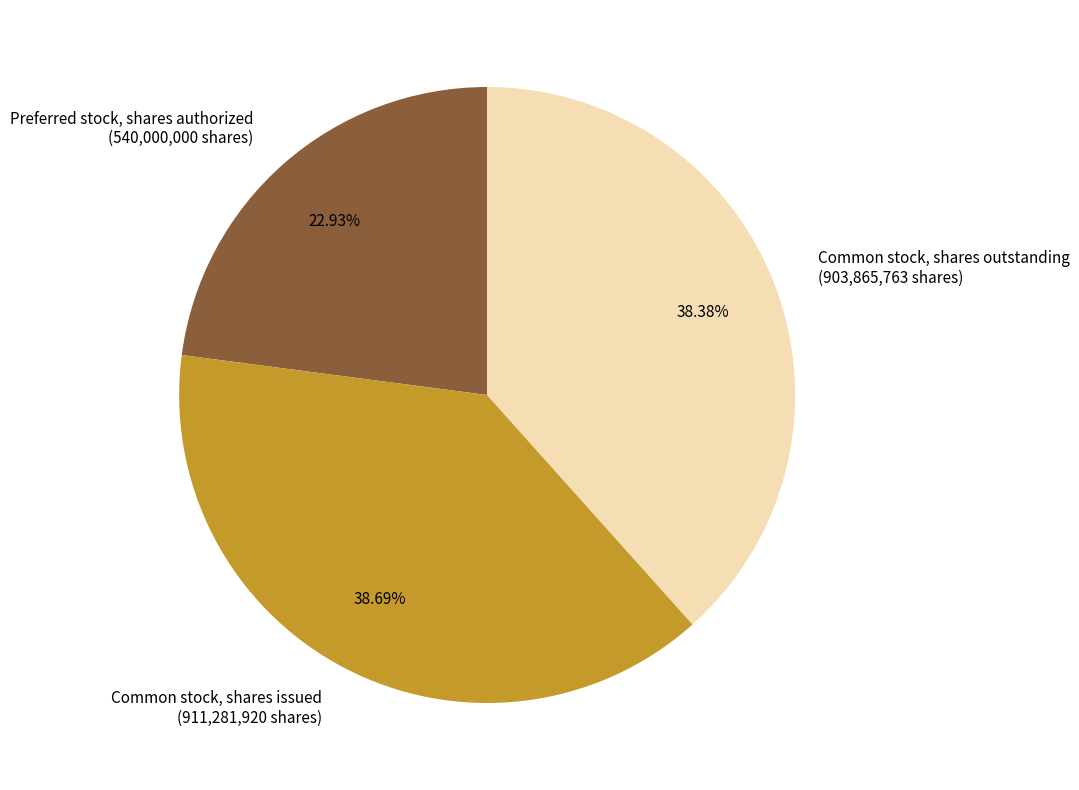

To the nearest percent, what is the average slice percentage?

33%